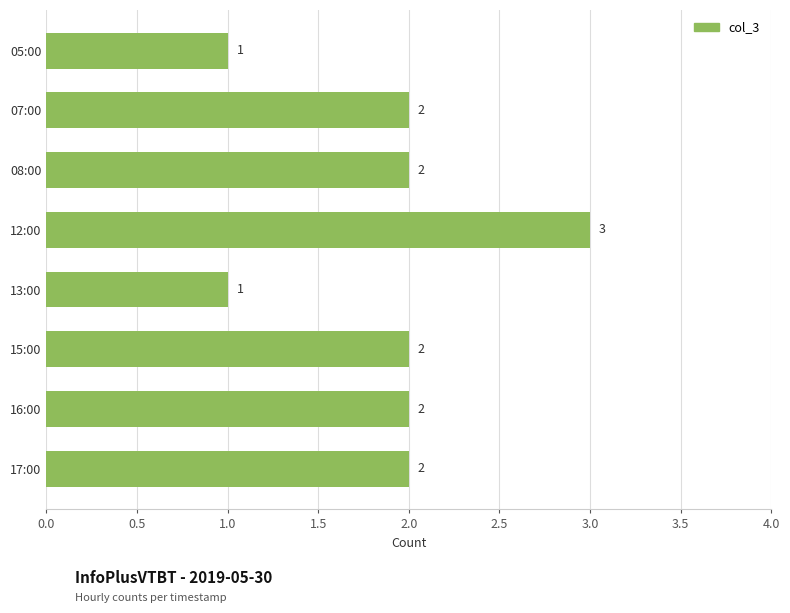

How many distinct data groups are displayed?

1